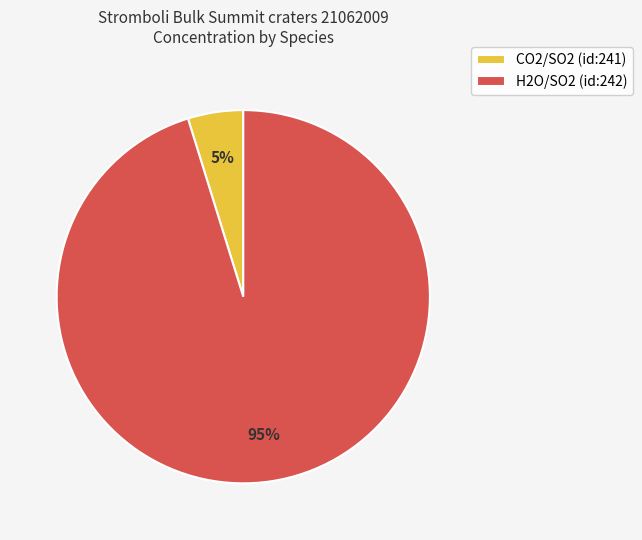

How many slices are in this pie chart?

2